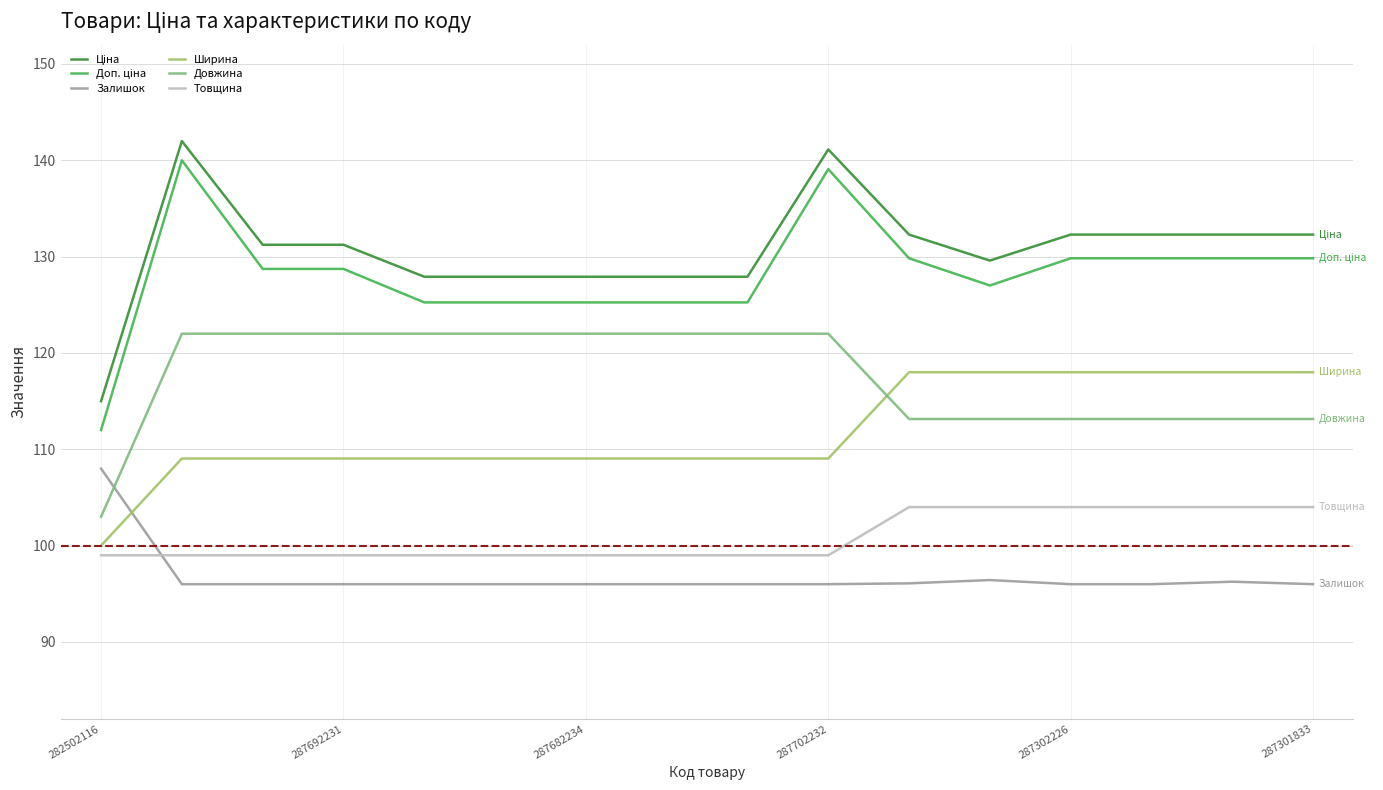

How many intersections are there between Товщина and Залишок?

1